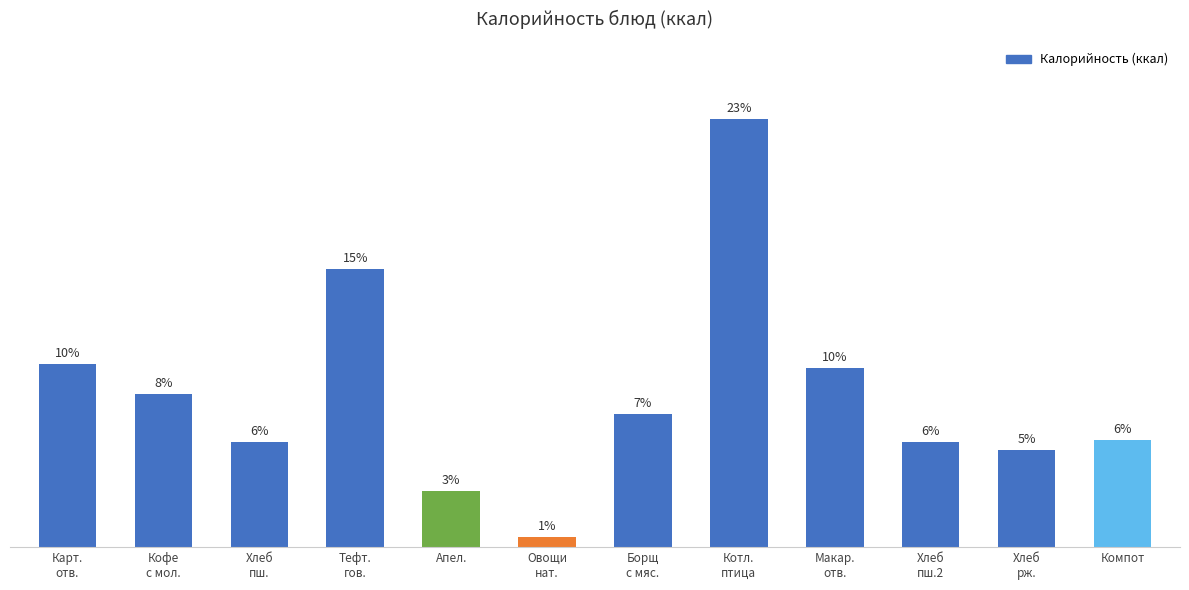

Are the bars horizontal?

No